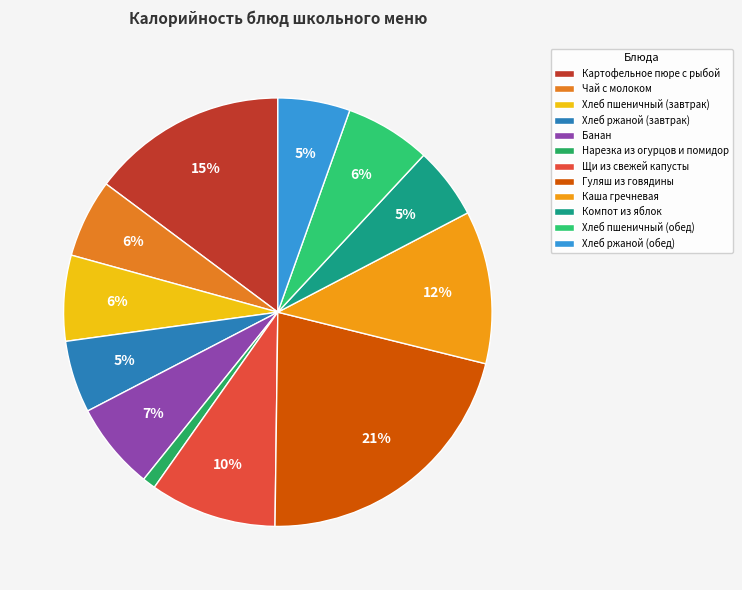

What is the largest slice in the pie chart?

Гуляш из говядины